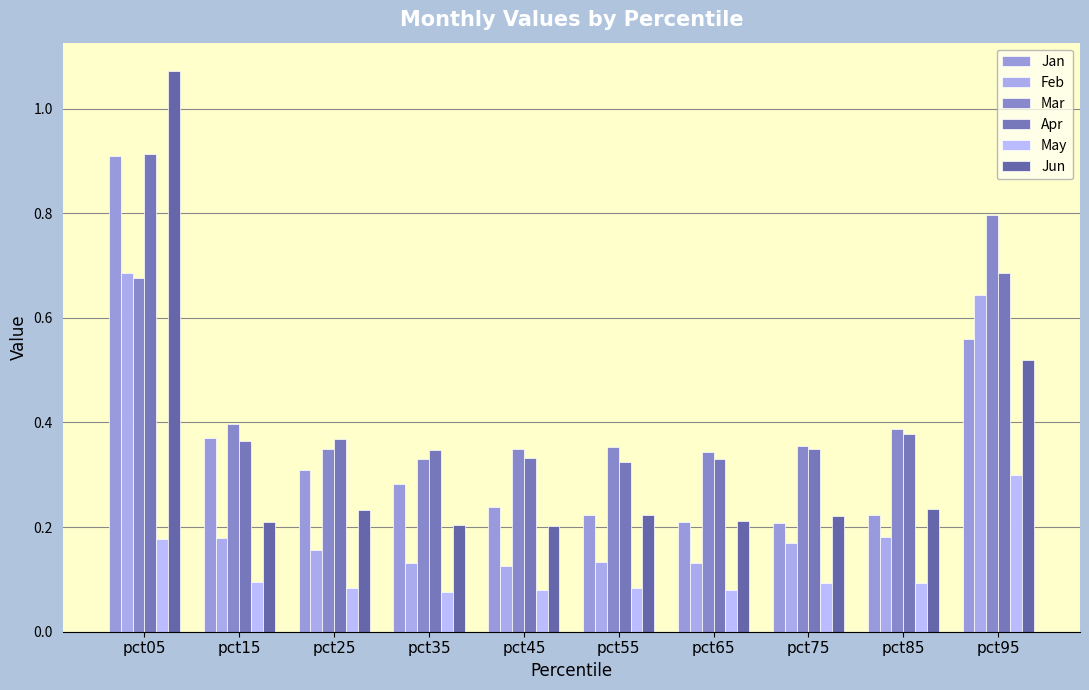

How many bars are there in each group?

6